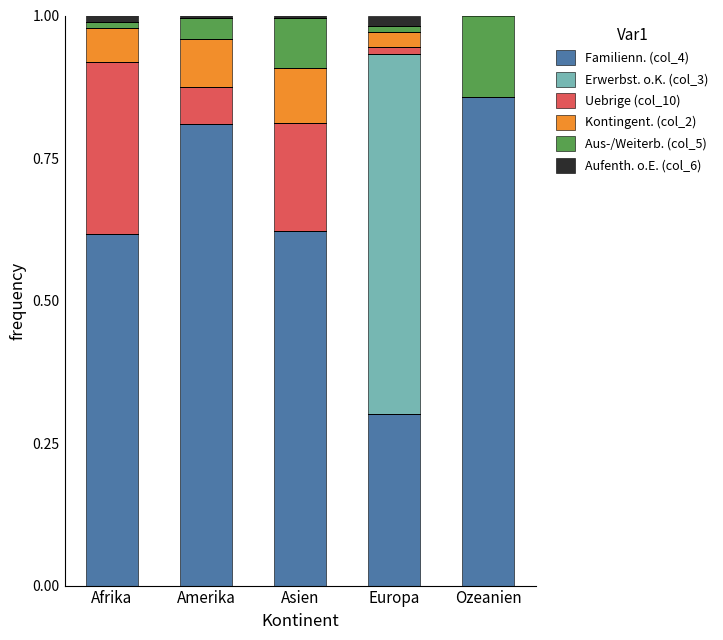

At which label does Familienn. (col_4) reach its peak?

Ozeanien